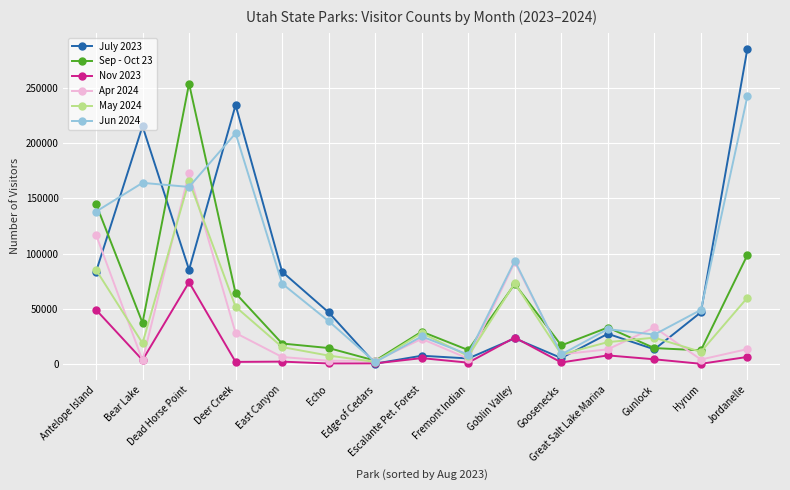

True or false: Apr 2024 has more than 2 interior local peaks.

True